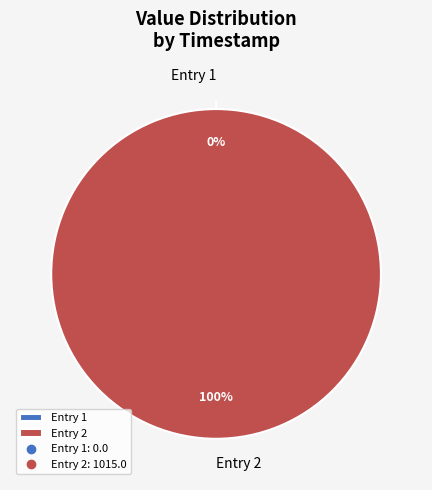

Does any single category account for the majority?

Yes